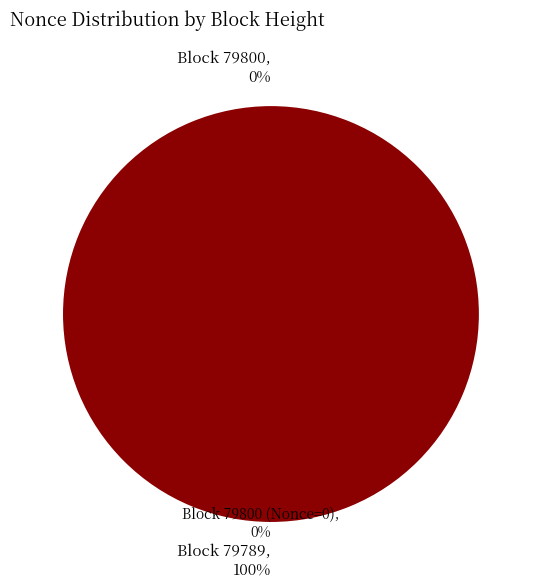

How many slices are in this pie chart?

2